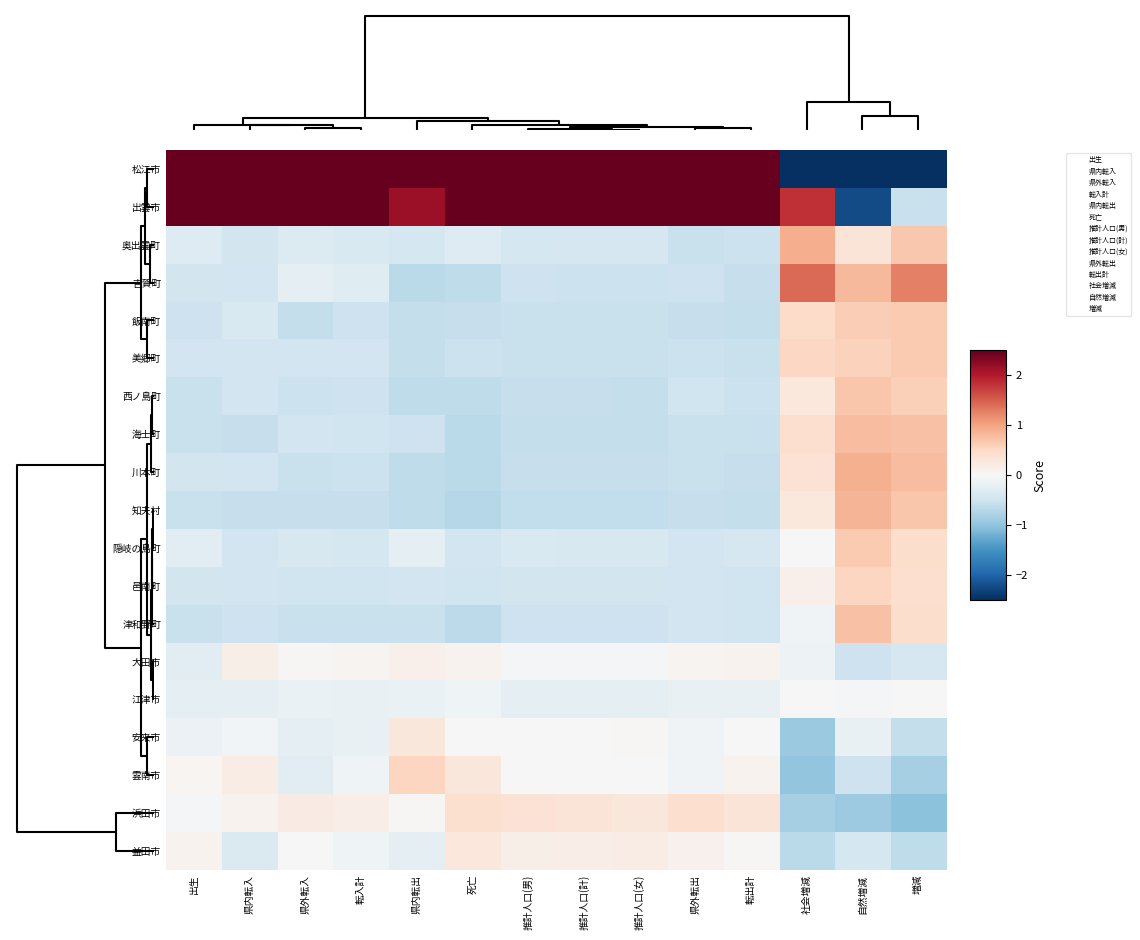

Which series has the largest total across all categories?

出雲市